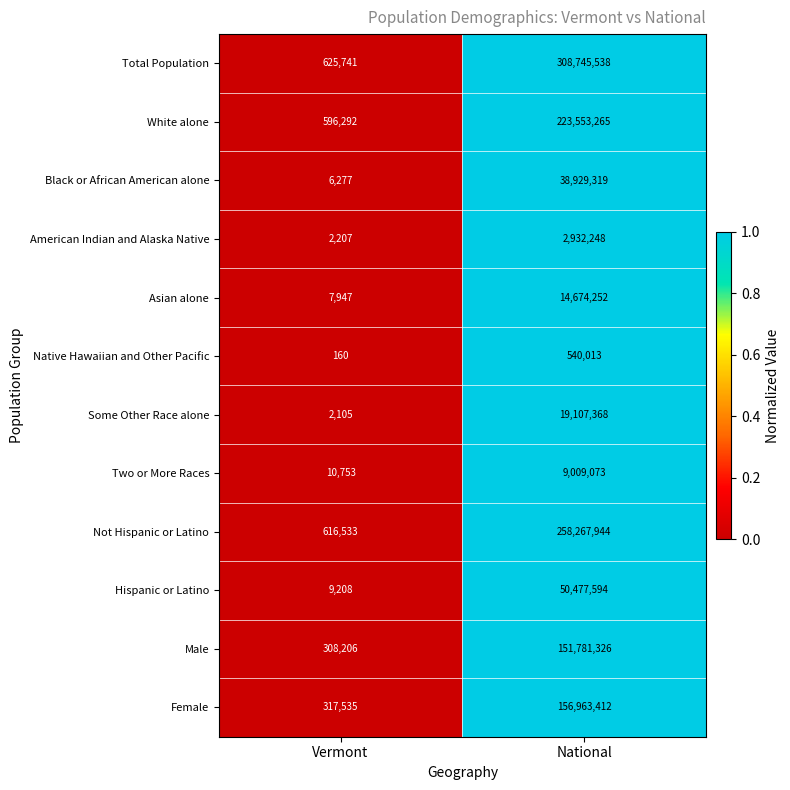

At which label is Some Other Race alone closest to 9554736?

Vermont